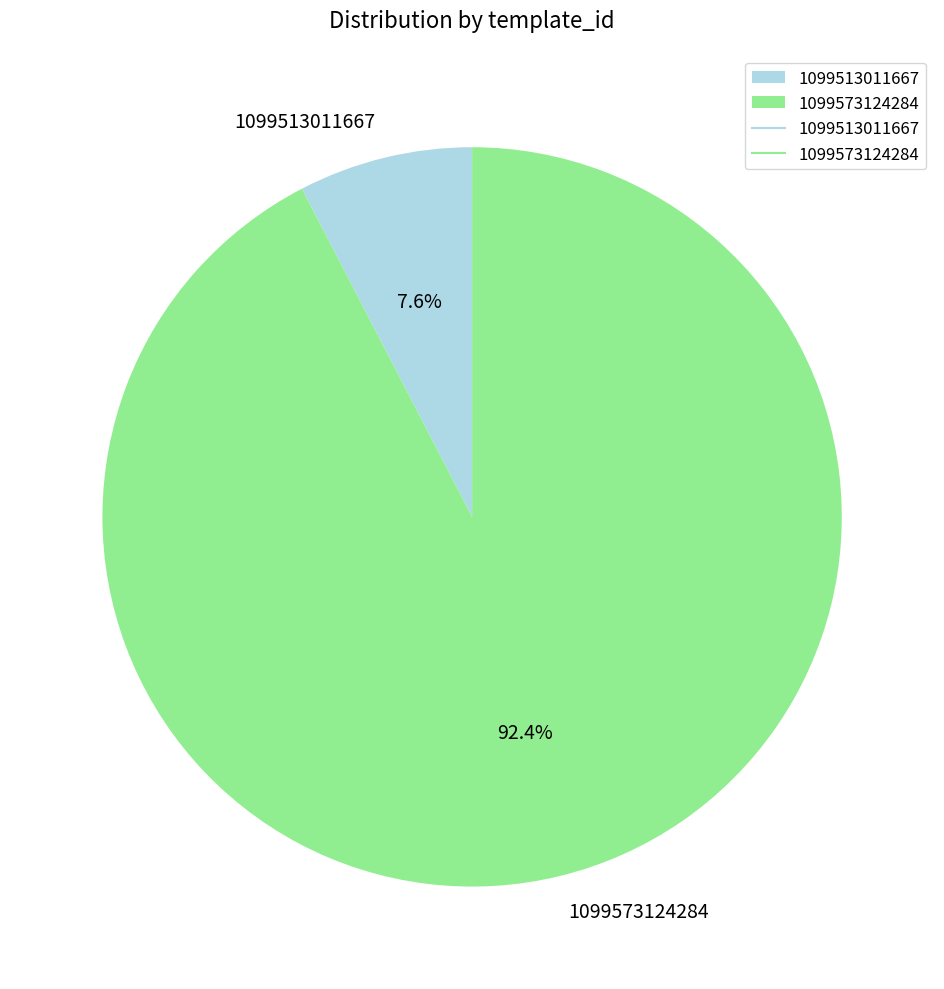

True or false: 1099573124284 accounts for 99% of the total.

False